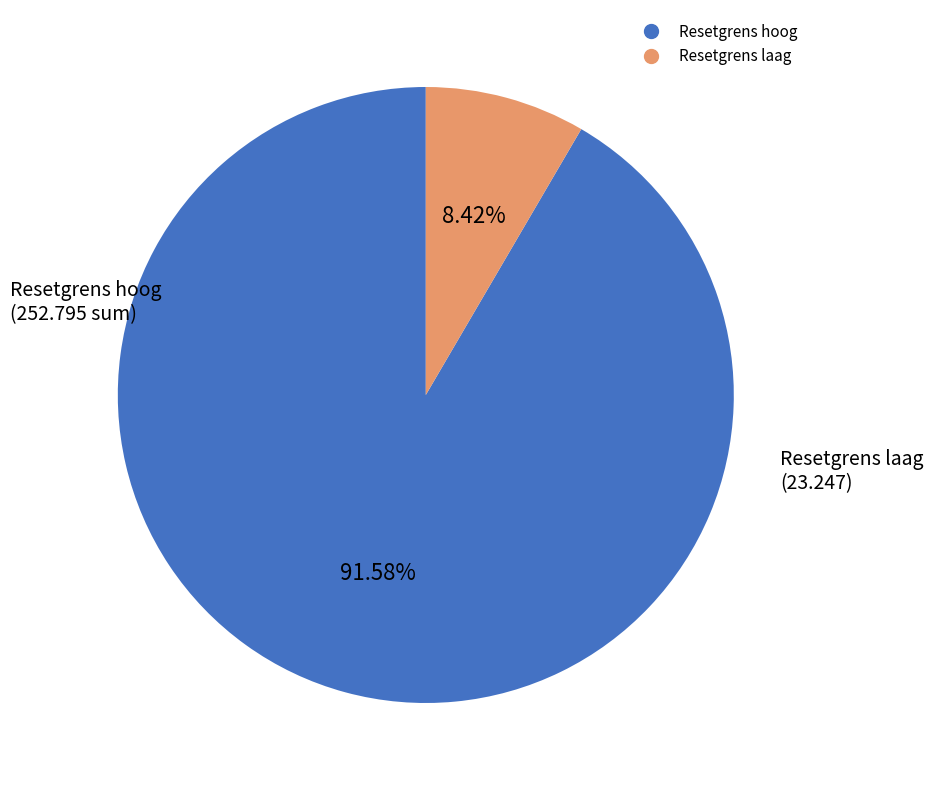

Is there a majority slice in this chart?

Yes